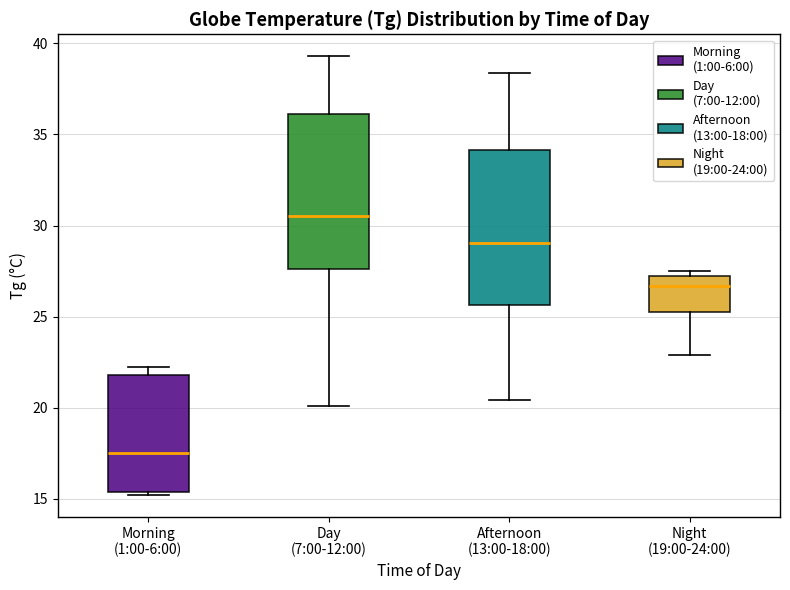

Where does the median line of the box for Day (7:00-12:00) sit on the y-axis? The values are not printed on the chart, so give them approximately, as read against the axis.

30.5